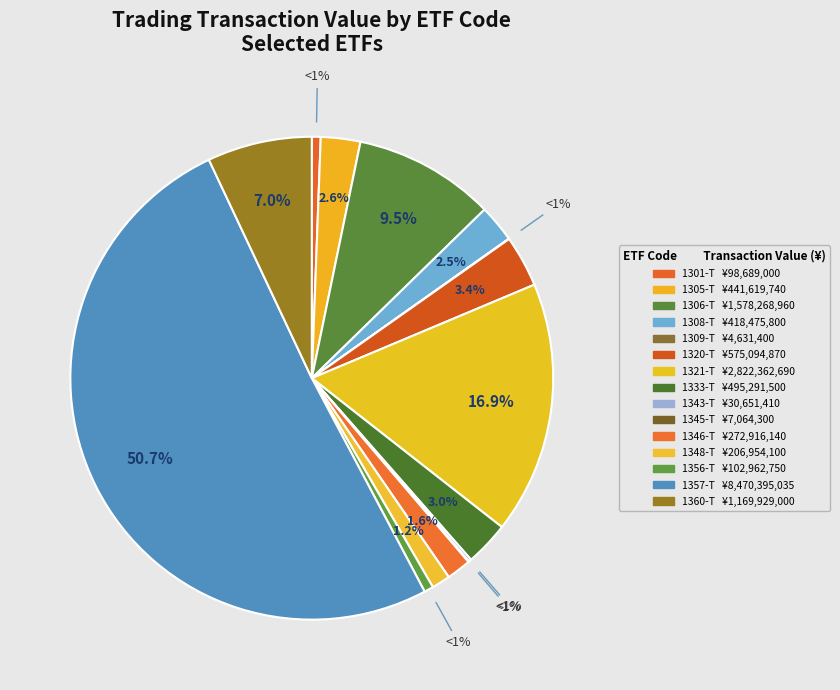

What is the ratio of the value at 1346-T to the value at 1305-T?

0.6